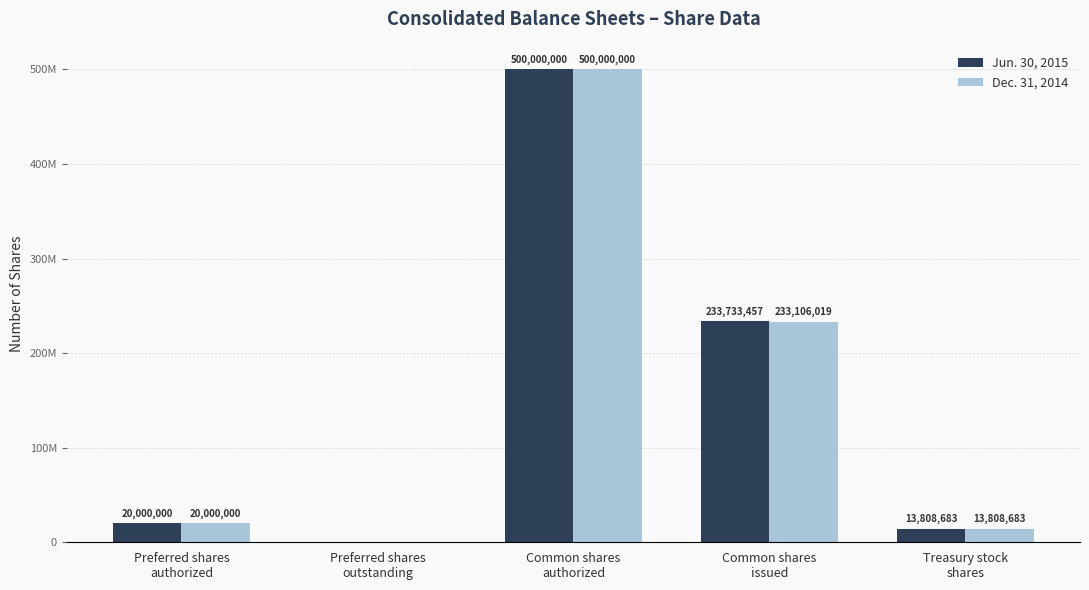

What are all the series names shown in the legend?

Jun. 30, 2015, Dec. 31, 2014